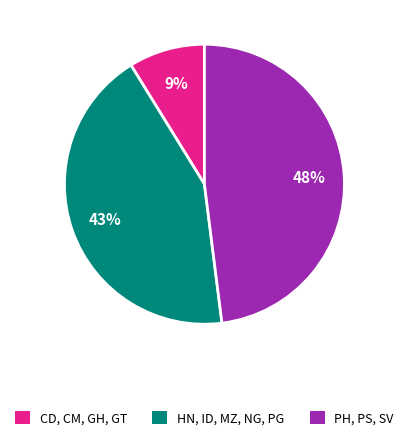

Is there any slice that represents more than half of the pie?

No